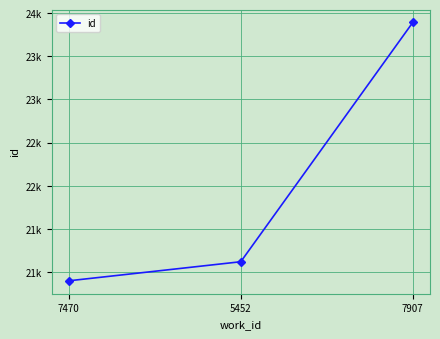

Which label corresponds to the largest value in the chart?

7907